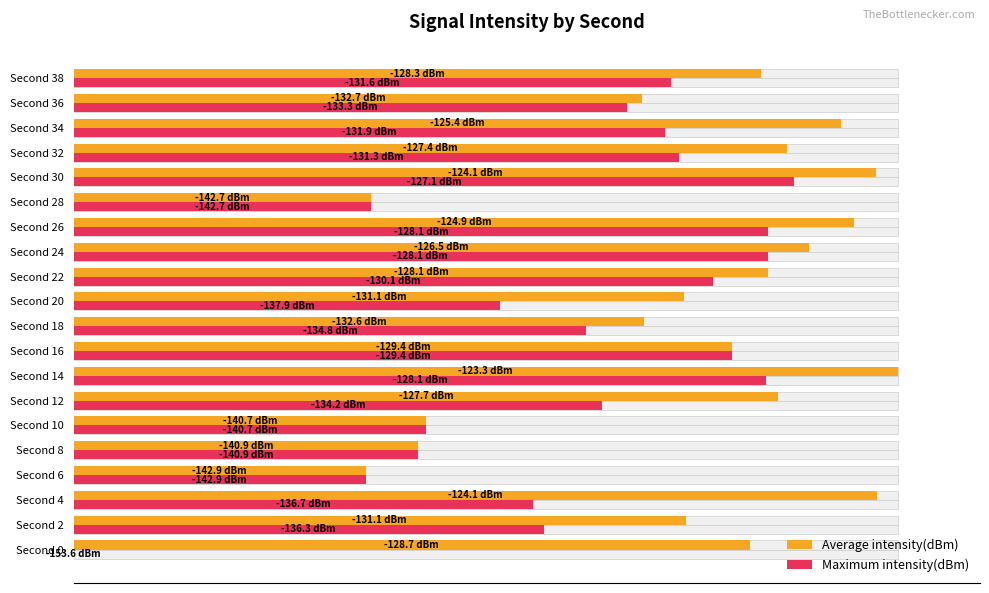

What are all the series names shown in the legend?

Average intensity(dBm), Maximum intensity(dBm)